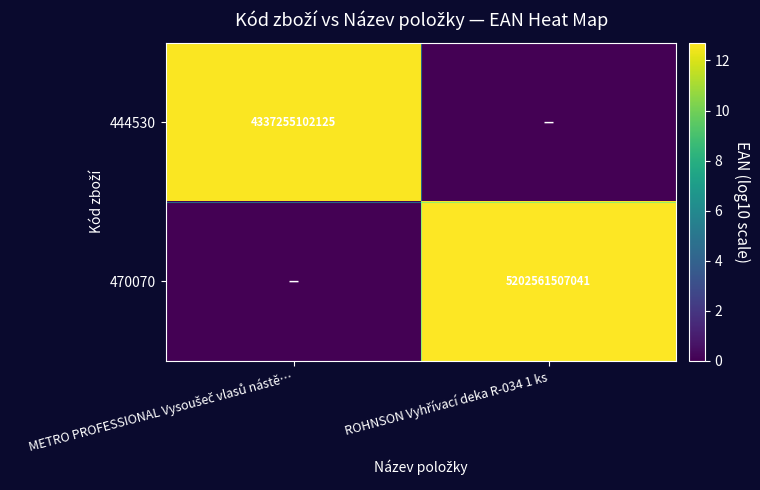

At which category does the chart reach its peak across all series?

ROHNSON Vyhřívací deka R-034 1 ks